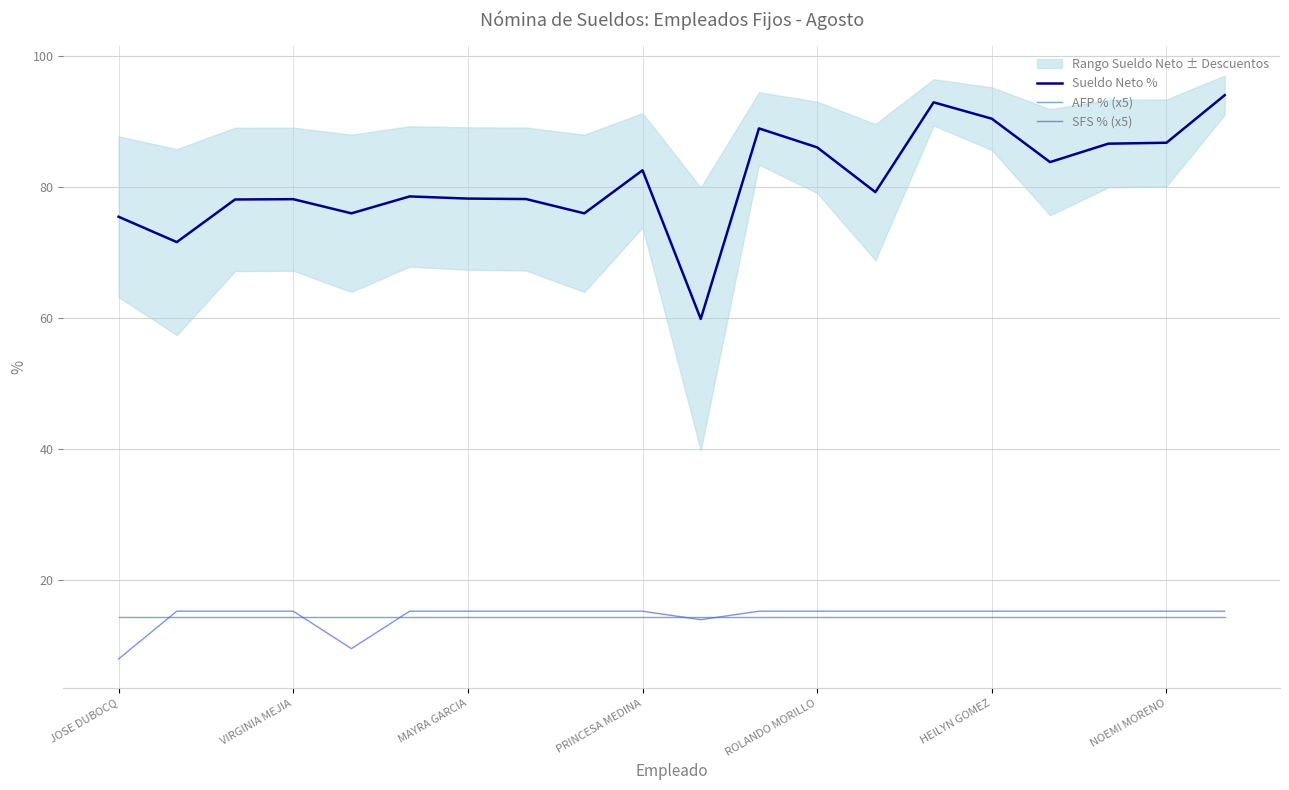

What is the approximate value of AFP % (x5) at PRINCESA MEDINA?

14.4